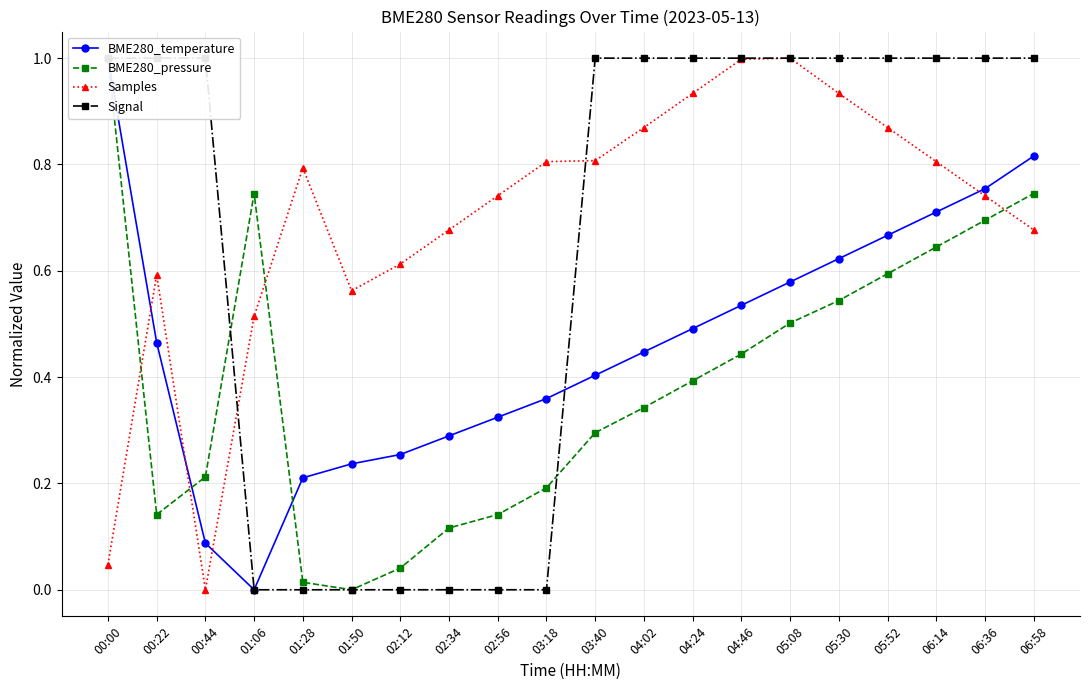

Rank the series by their average value, from lowest to highest.

BME280_pressure, BME280_temperature, Signal, Samples